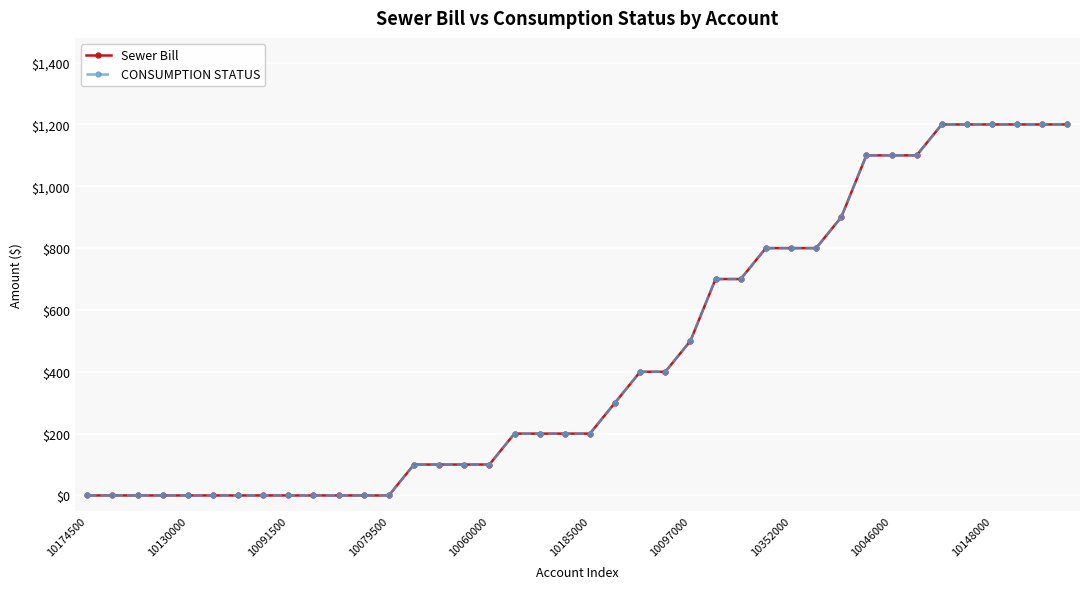

Does the chart have visible grid lines?

Yes